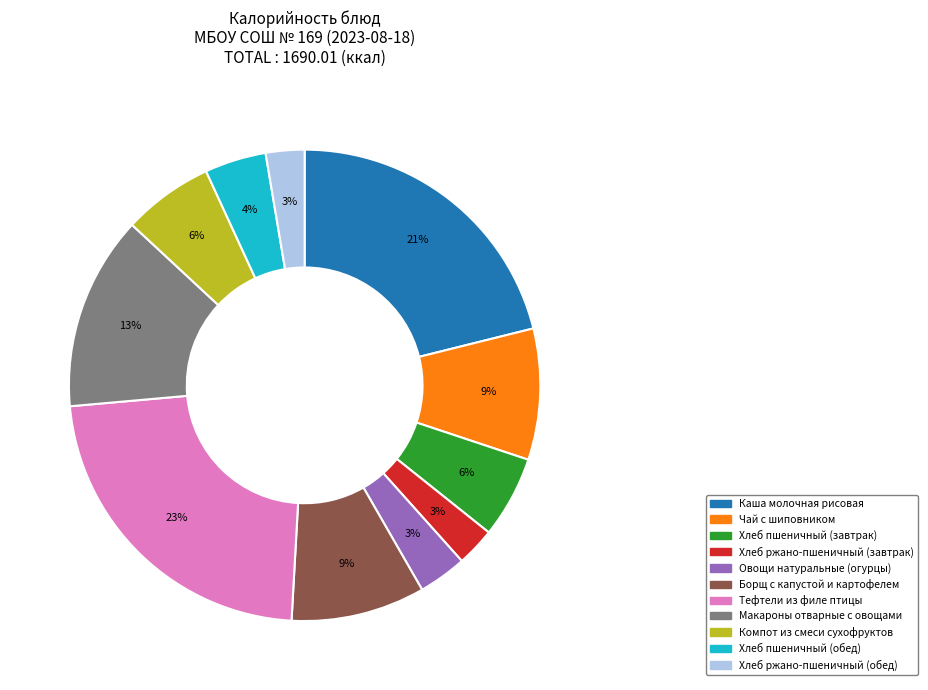

Does Хлеб пшеничный (завтрак) represent more than half of the total?

No